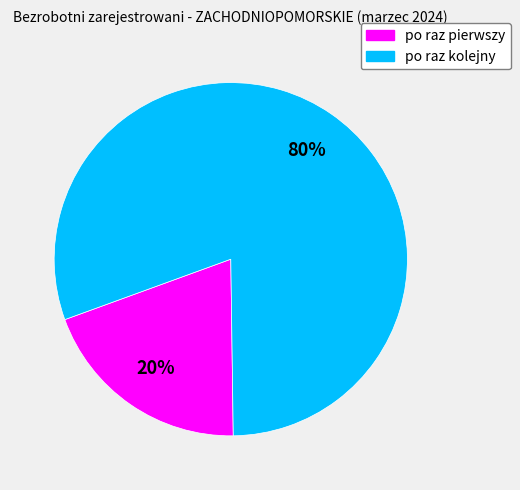

True or false: po raz kolejny accounts for 80% of the total.

True